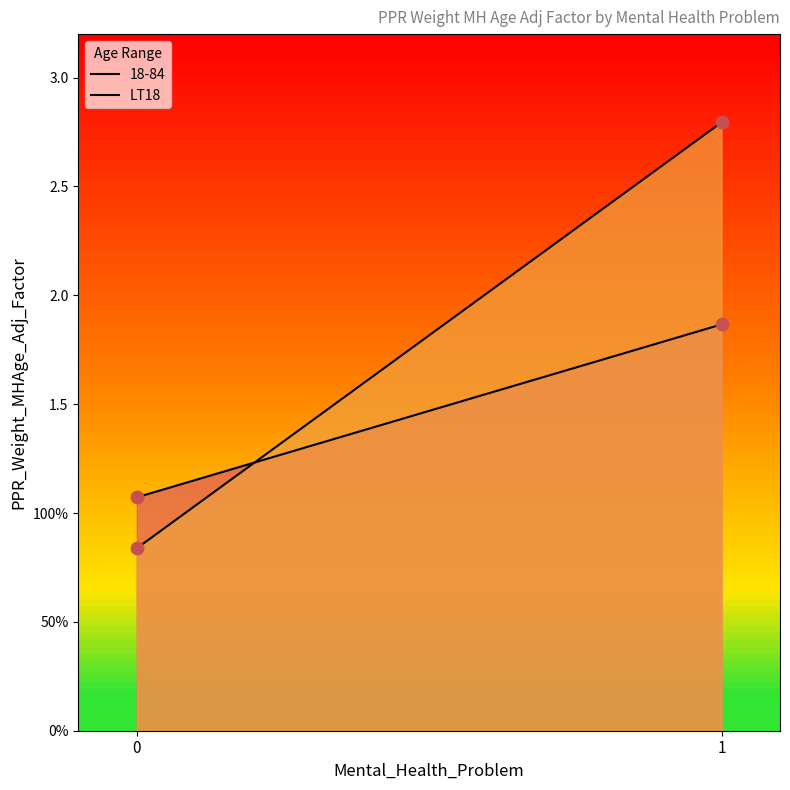

What is the change in value from 0 to 1?

+2.0